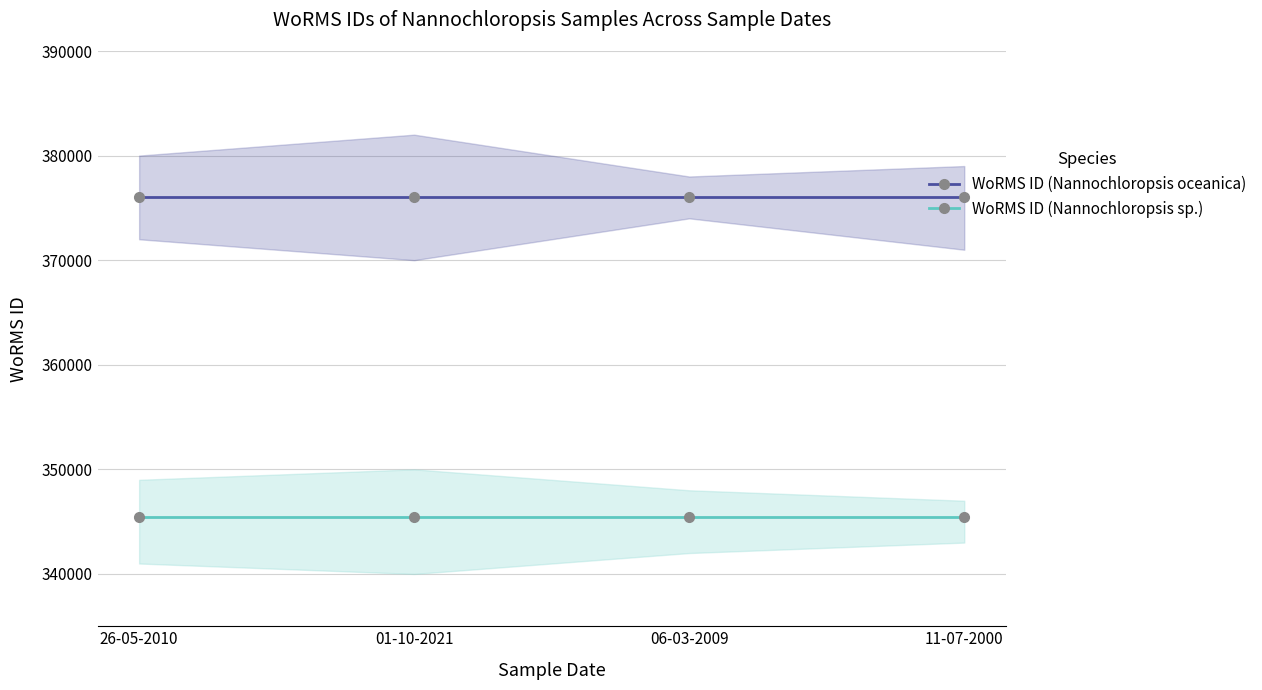

The WoRMS ID (Nannochloropsis sp.) series shows 117554 at 26-05-2010. True or false?

False